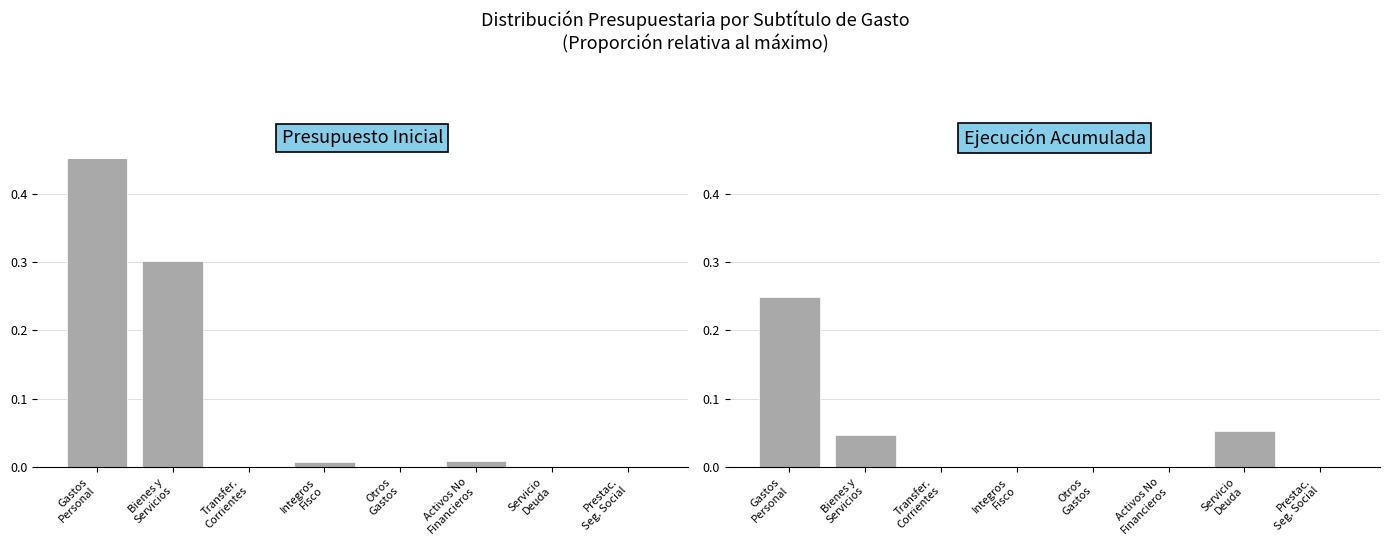

True or false: Ejecución Acumulada has a value of 0.0 at Bienes y
Servicios.

True